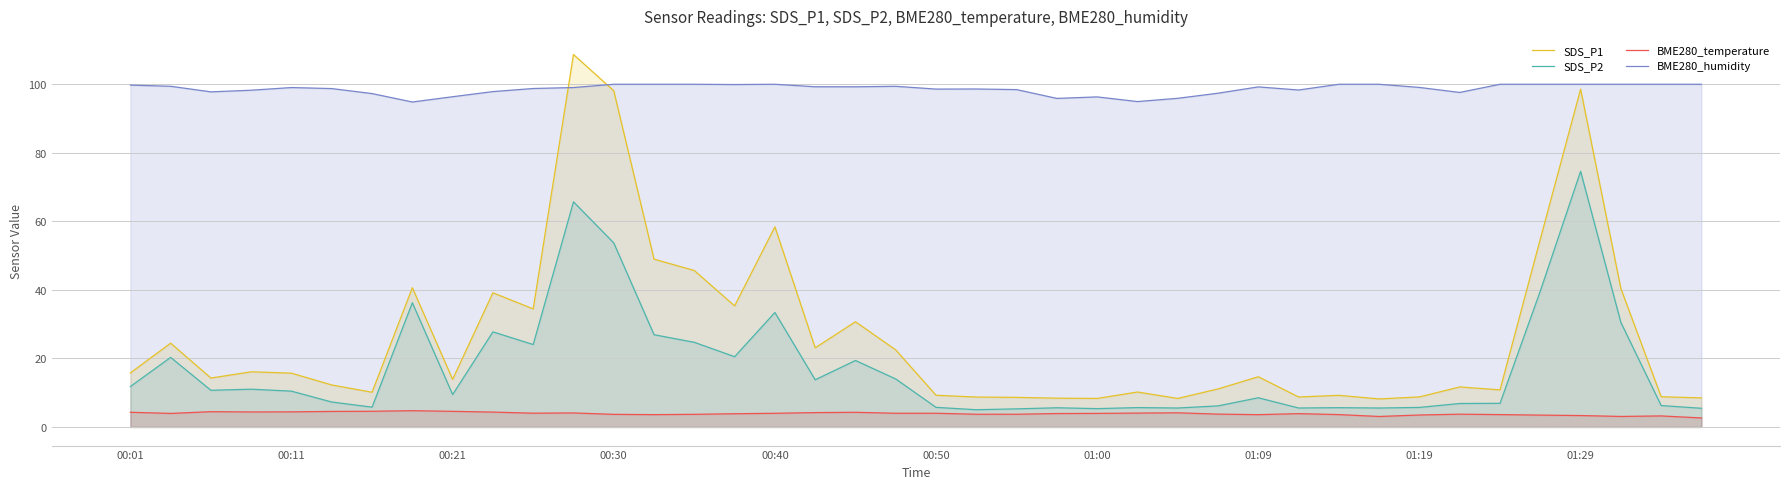

How many lines are shown in the chart?

4